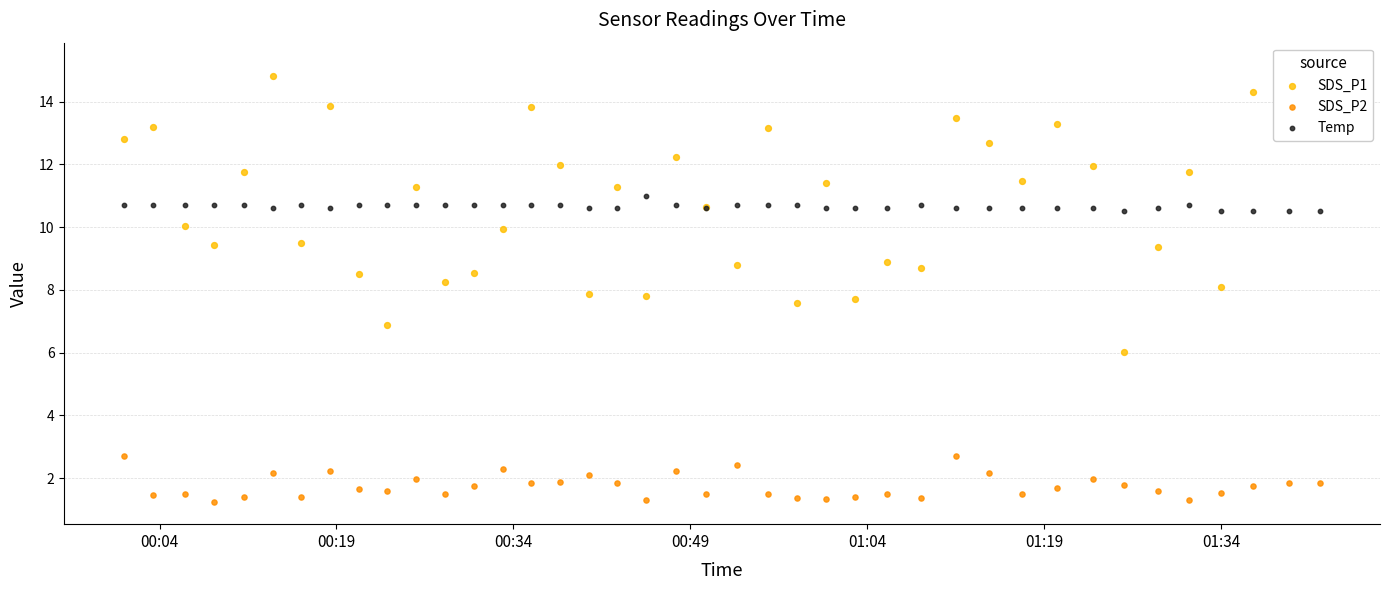

Which series has the largest total across all categories?

SDS_P1